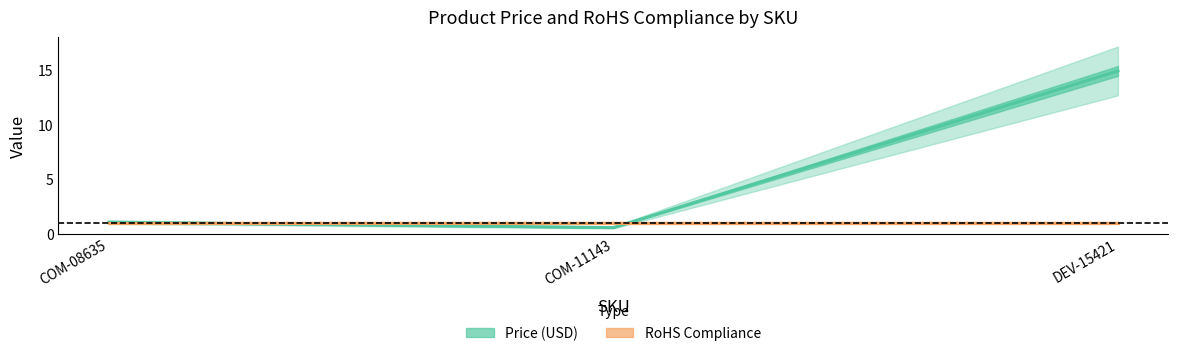

List the labels in order of value, smallest first.

COM-11143, COM-08635, DEV-15421